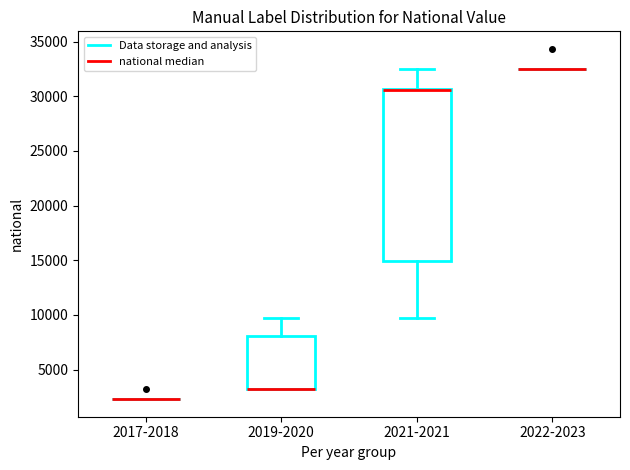

Reading left to right, read every box against the y-axis: the position of its median line, the range the box covers, and the ends of its whiskers. The values are not printed on the chart, so give them approximately, as read against the axis.

2017-2018: box collapsed to a line at 2500, whiskers 2500 to 2500
2019-2020: median 3000 (drawn on the box's lower edge), box 3000 to 8000, whiskers 3000 to 9500
2021-2021: median 30500 (drawn on the box's upper edge), box 15000 to 30500, whiskers 9500 to 32500
2022-2023: box collapsed to a line at 32500, whiskers 32500 to 32500